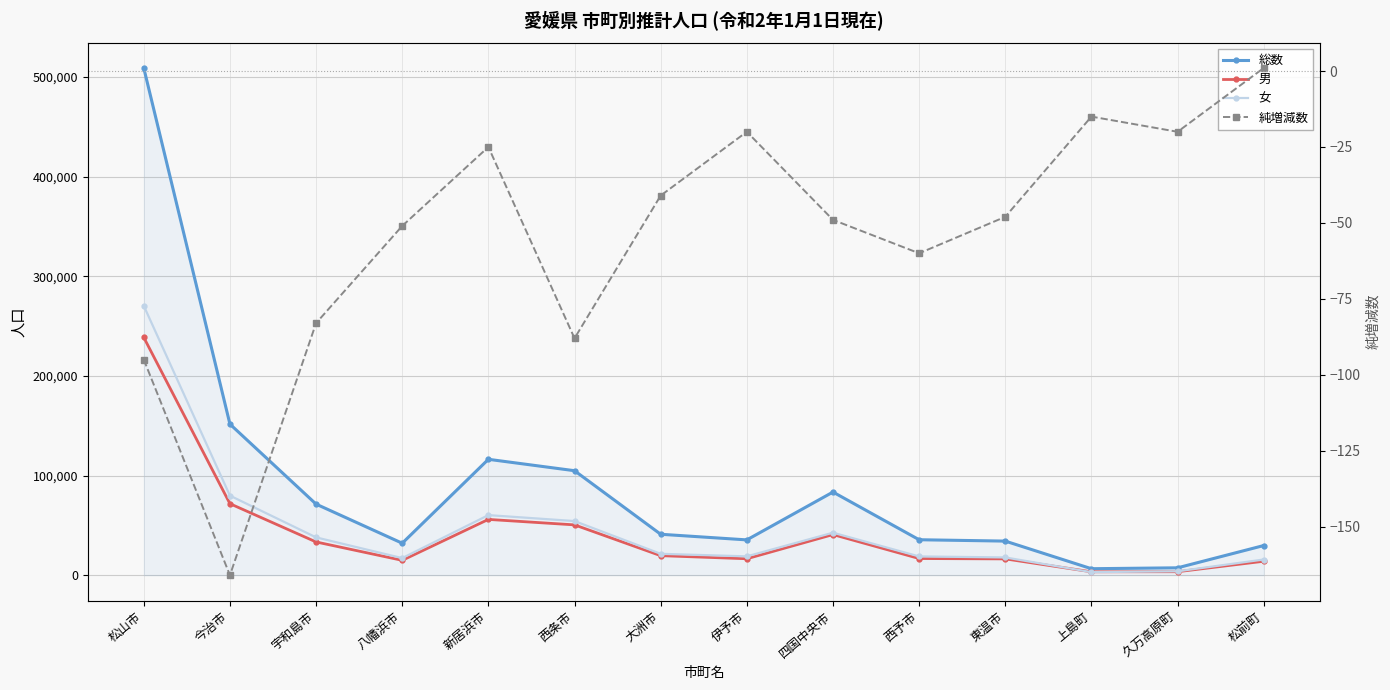

At which label does 男 first exceed 19622?

松山市